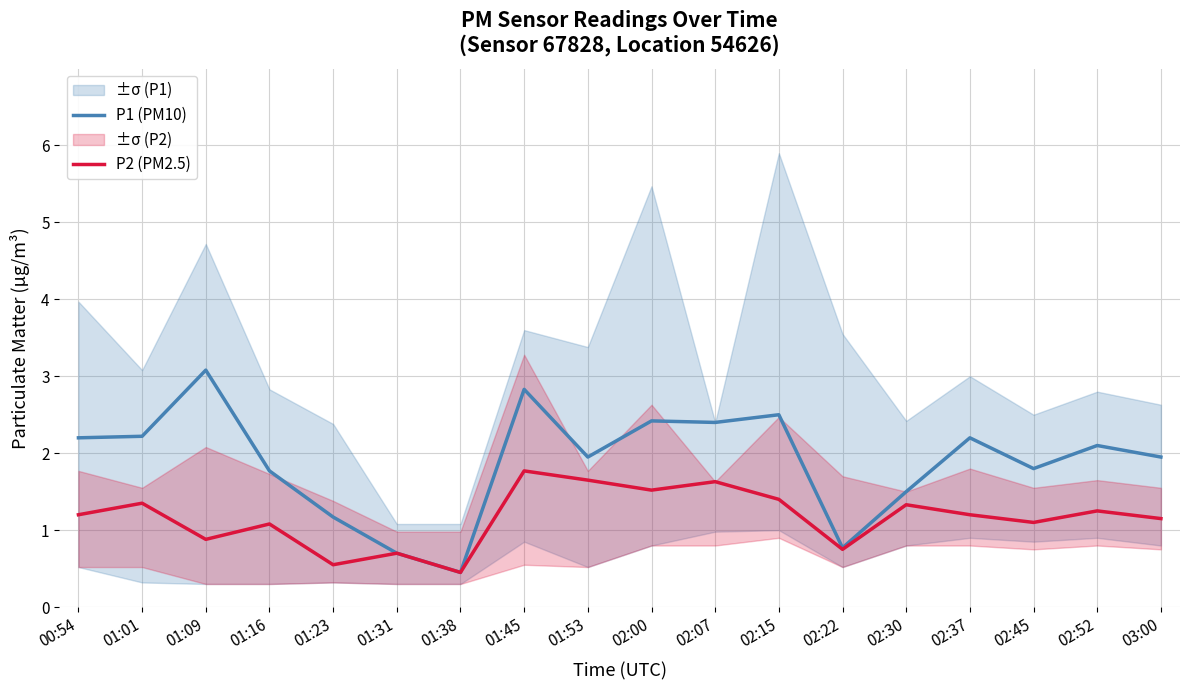

What is the approximate value of P1 (PM10) at 02:30?

1.5